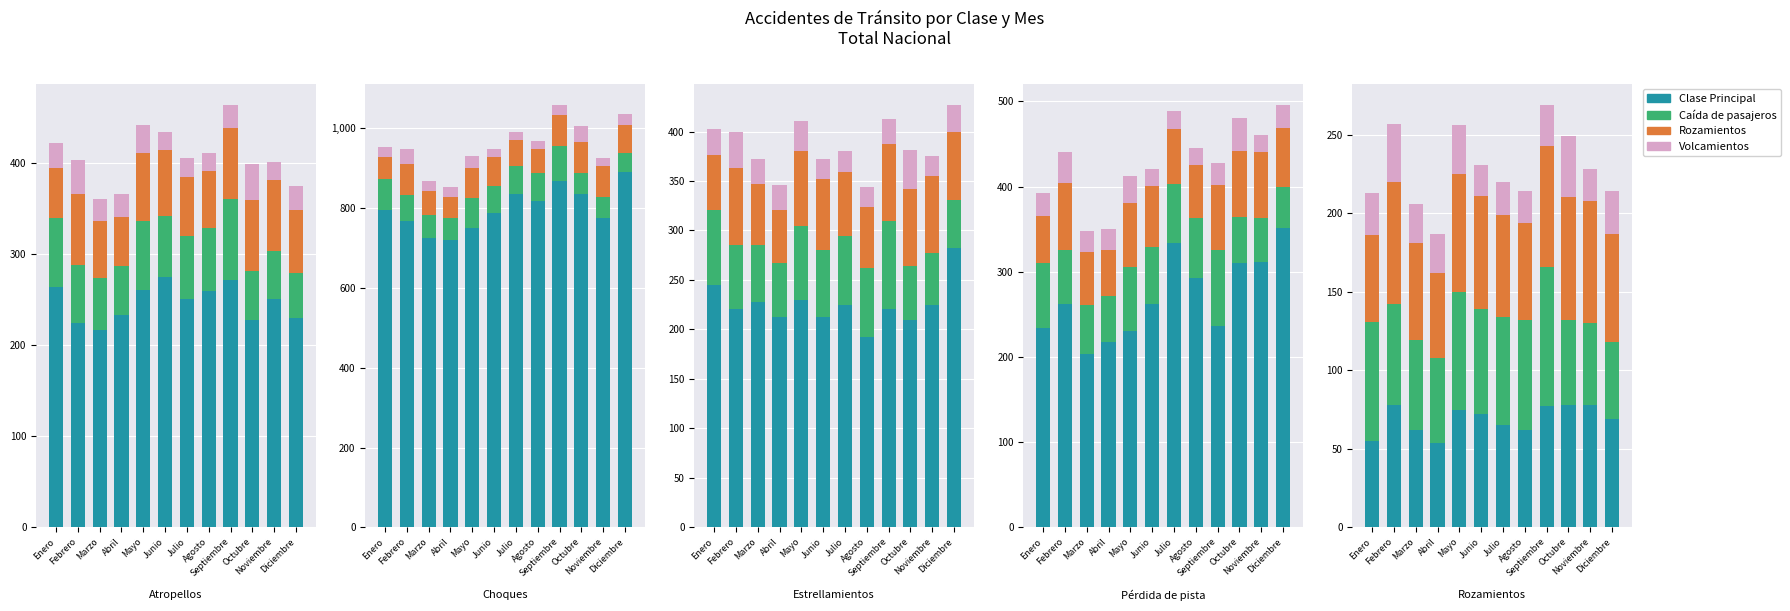

Which has a higher value, Agosto or Febrero?

Febrero